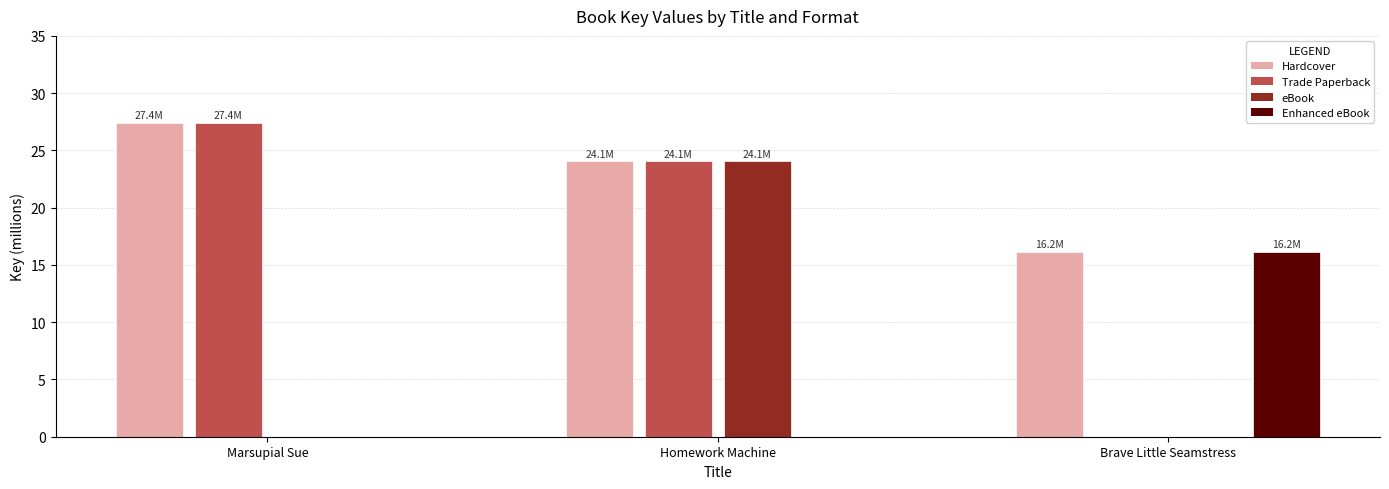

The Trade Paperback series shows 27.4 at Marsupial Sue. True or false?

True